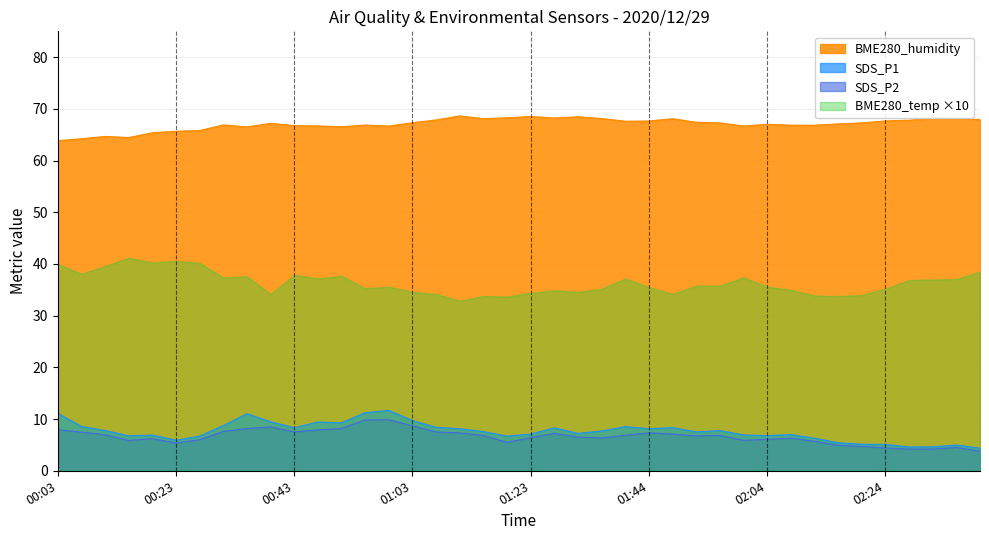

Which series has the largest range (max minus min)?

BME280_temp ×10